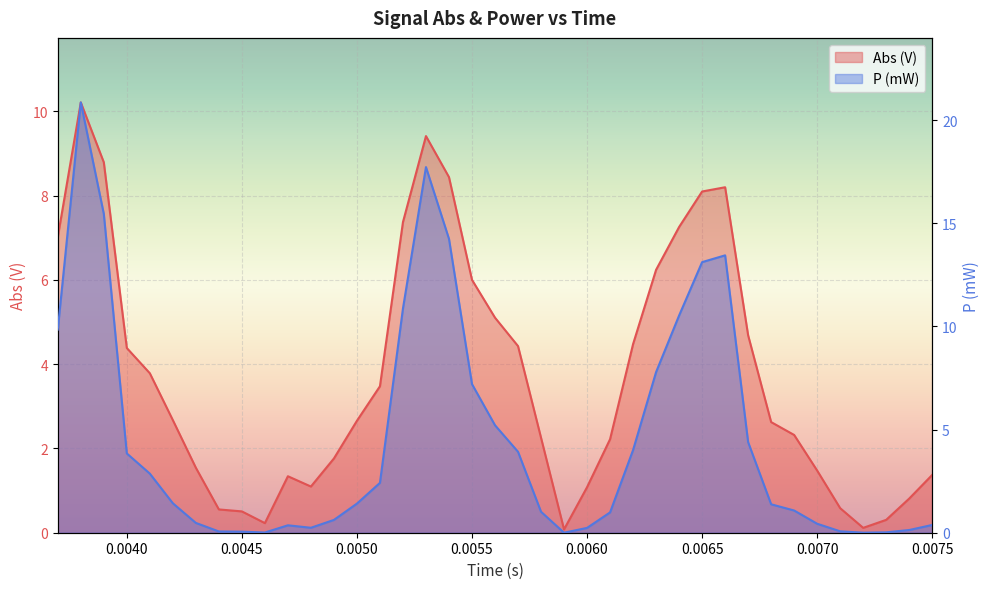

Reading left to right, extract all data points from this chart.

Abs (V): 7.0	10.2	8.8	4.4	3.8	2.7	1.5	0.6	0.5	0.2	1.3	1.1	1.8	2.7	3.5	7.4	9.4	8.4	6.0	5.1	4.4	2.3	0.1	1.1	2.2	4.5	6.2	7.3	8.1	8.2	4.7	2.6	2.3	1.5	0.6	0.1	0.3	0.8	1.4
P (mW): 9.8	20.9	15.5	3.8	2.9	1.4	0.5	0.1	0.1	0.0	0.4	0.2	0.6	1.4	2.4	10.9	17.7	14.2	7.2	5.2	3.9	1.0	0.0	0.2	1.0	4.0	7.8	10.5	13.1	13.4	4.4	1.4	1.1	0.4	0.1	0.0	0.0	0.1	0.4